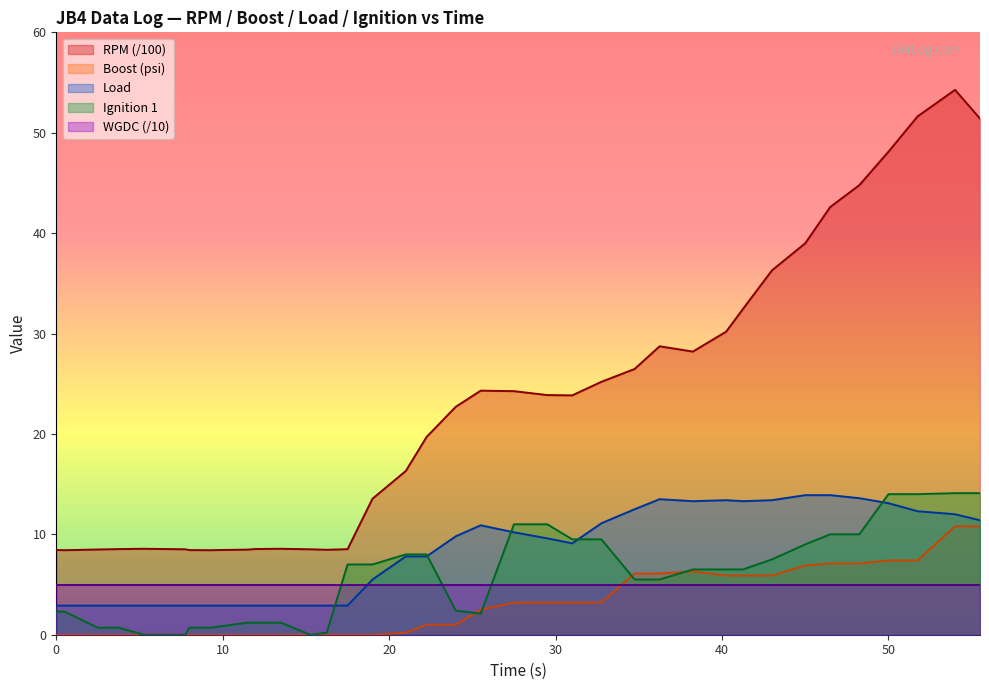

True or false: load and boost intersect in this chart.

False